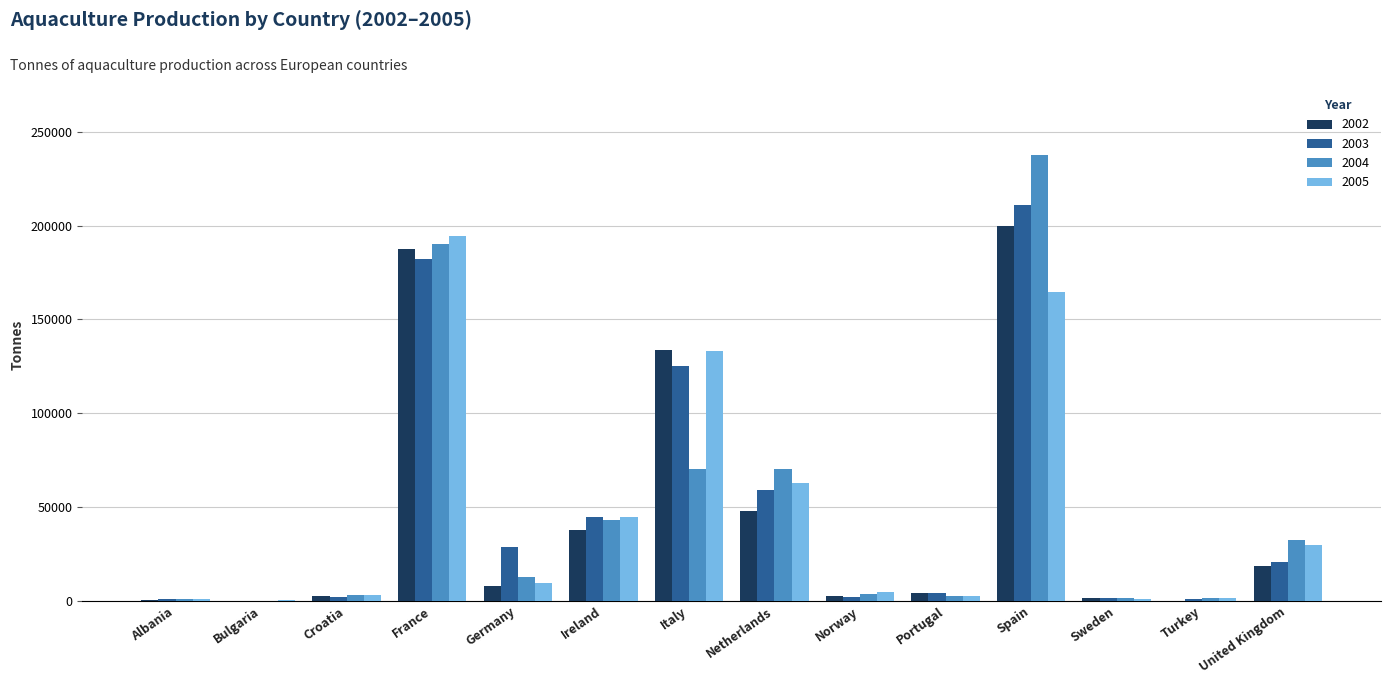

What is the sum of all 2002 values?

644136